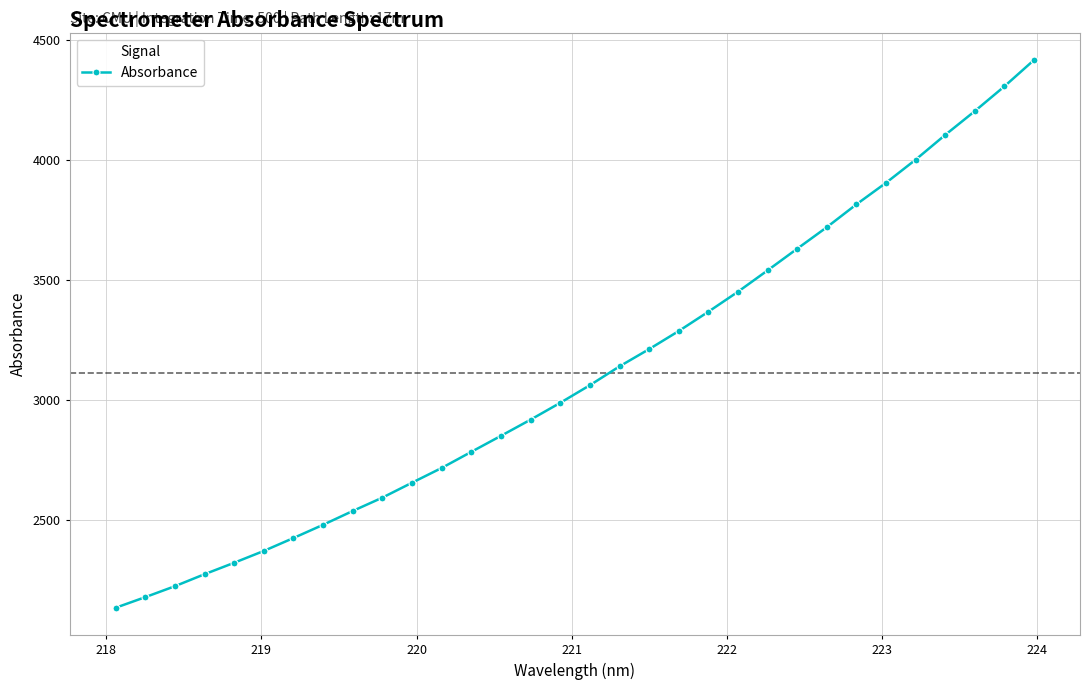

What is the minimum value shown in the chart?

2135.8